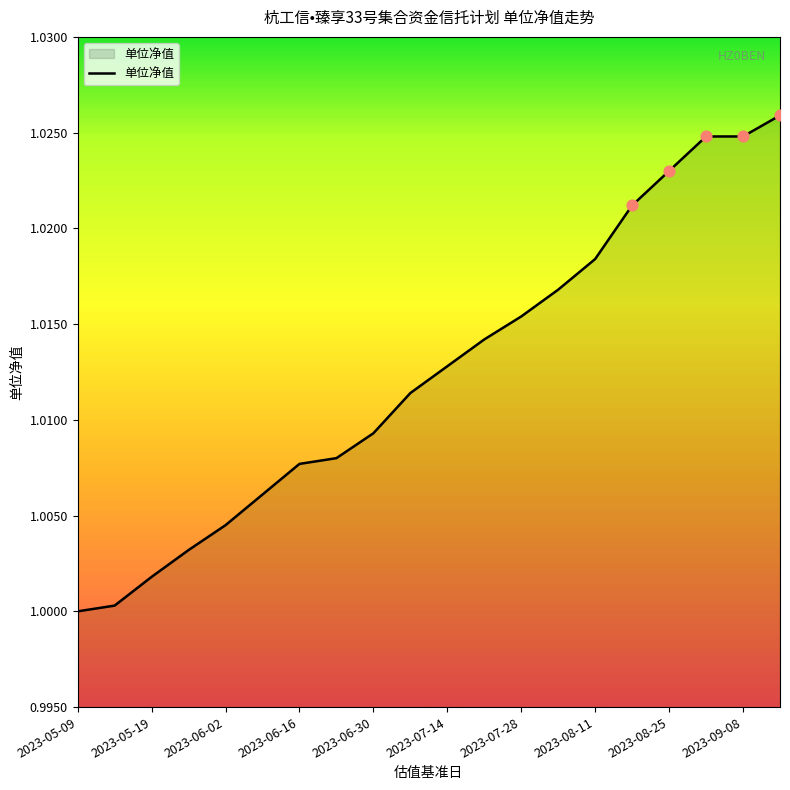

How many lines are shown in the chart?

1